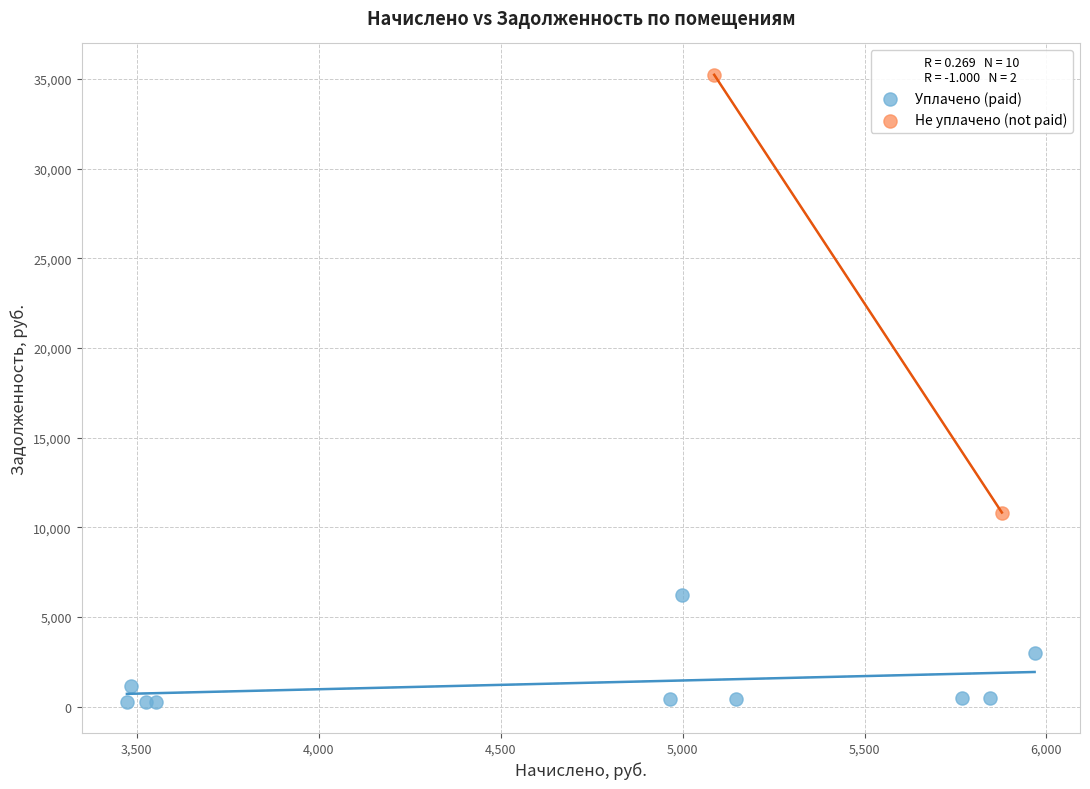

What are all the series names shown in the legend?

Уплачено (paid), Не уплачено (not paid)